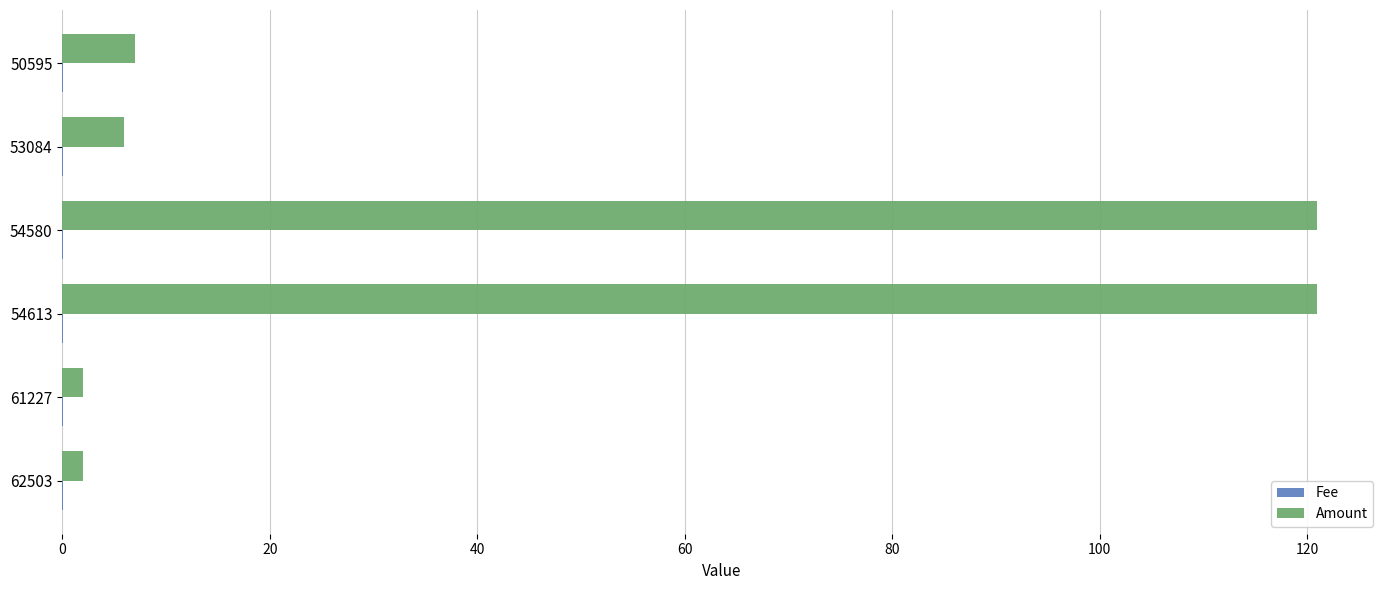

What is the maximum value shown in the chart?

121.0